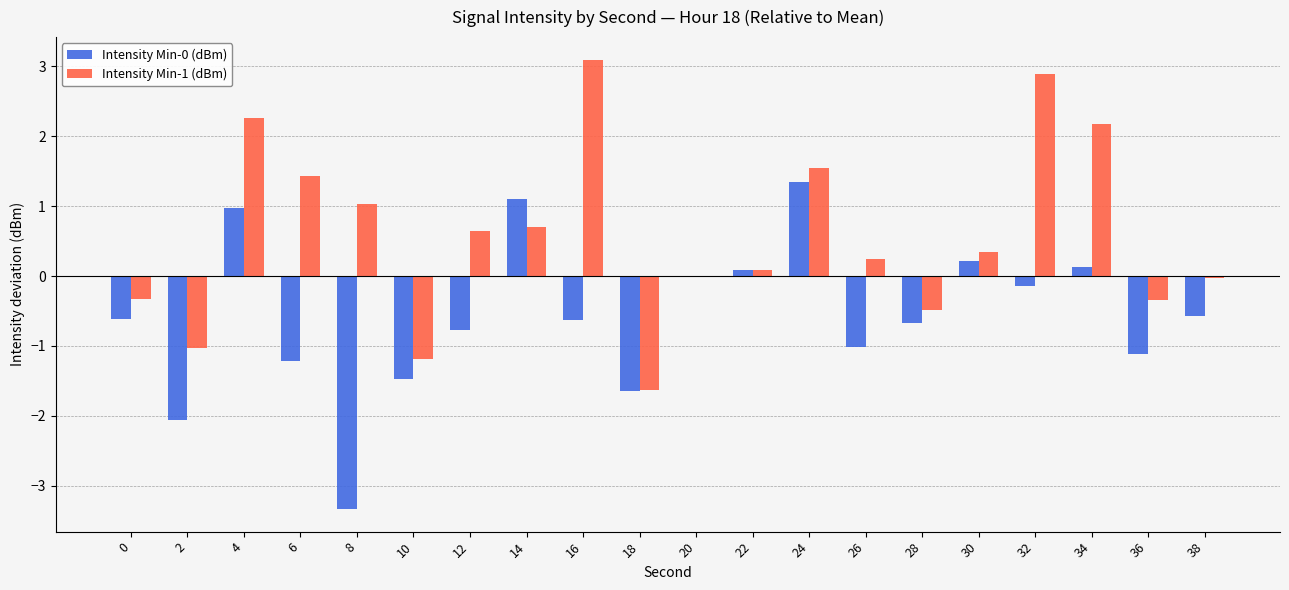

What is the maximum value for Intensity Min-0 (dBm)?

1.3